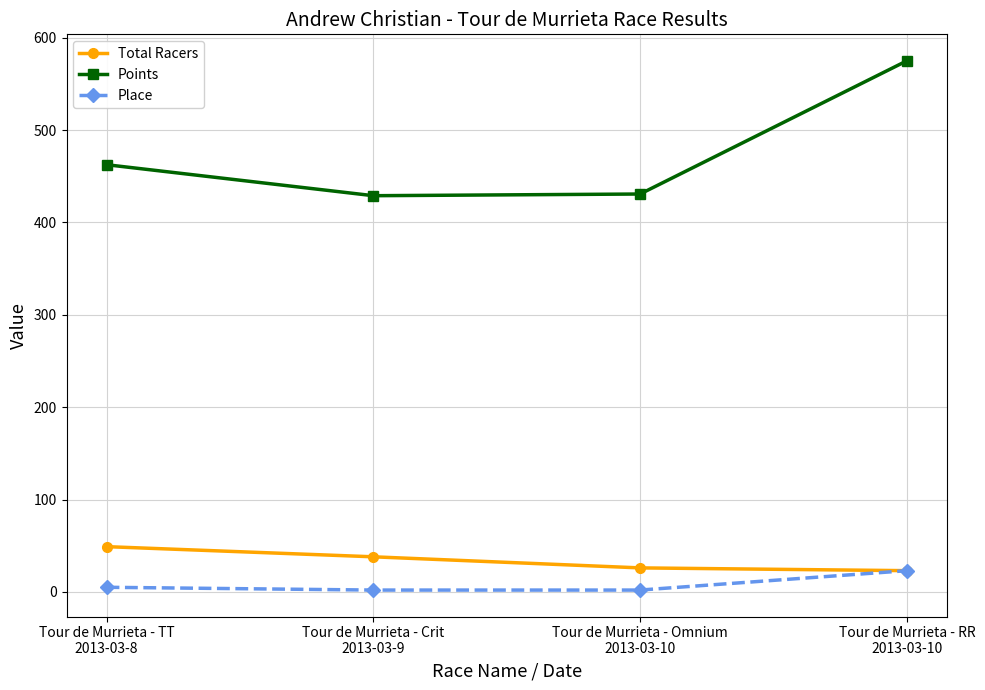

What is the sum of all Points values?

1897.2